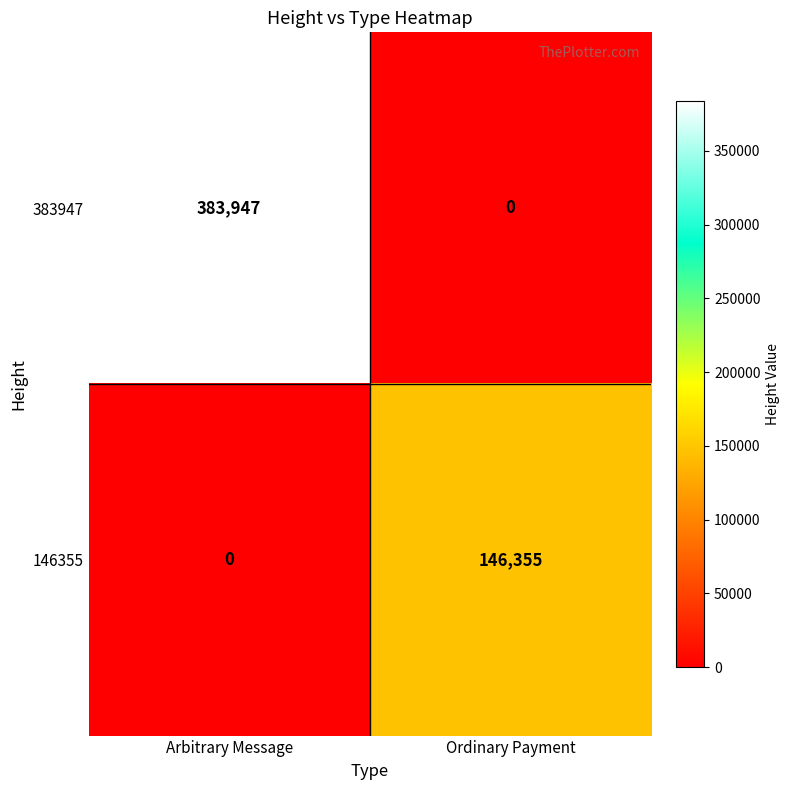

Is it true that 146355 equals -49433 at Arbitrary Message?

False